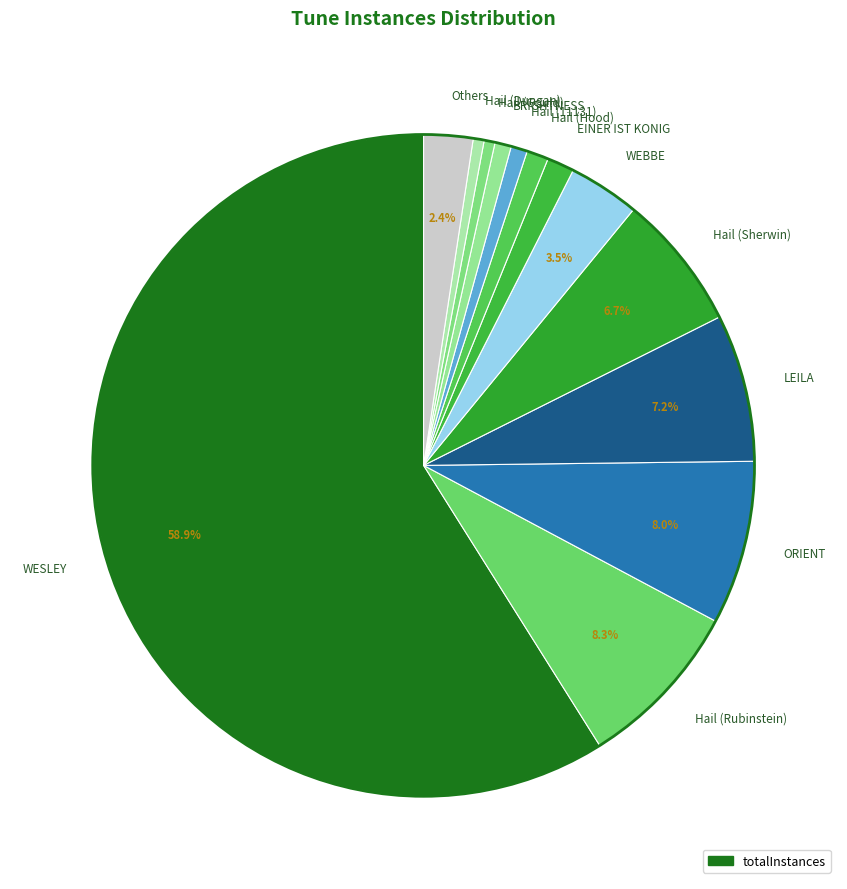

What is the largest slice in the pie chart?

WESLEY